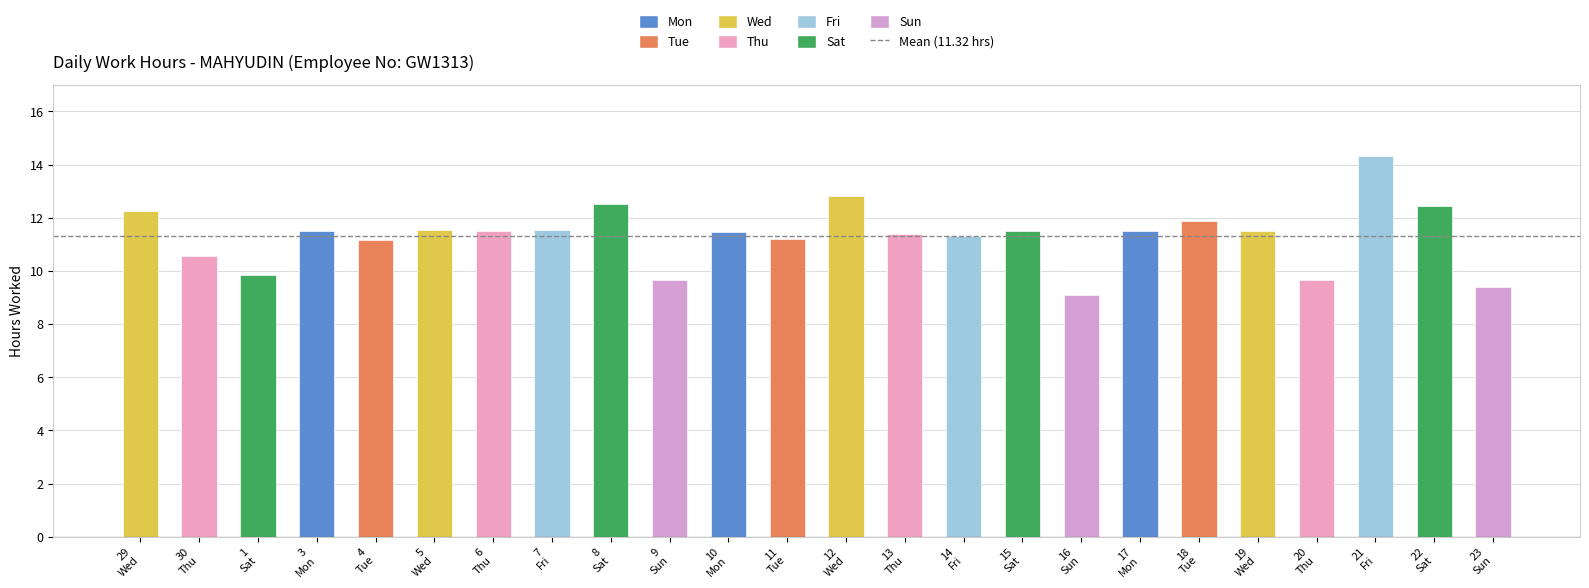

What is the approximate value at 17?

11.5